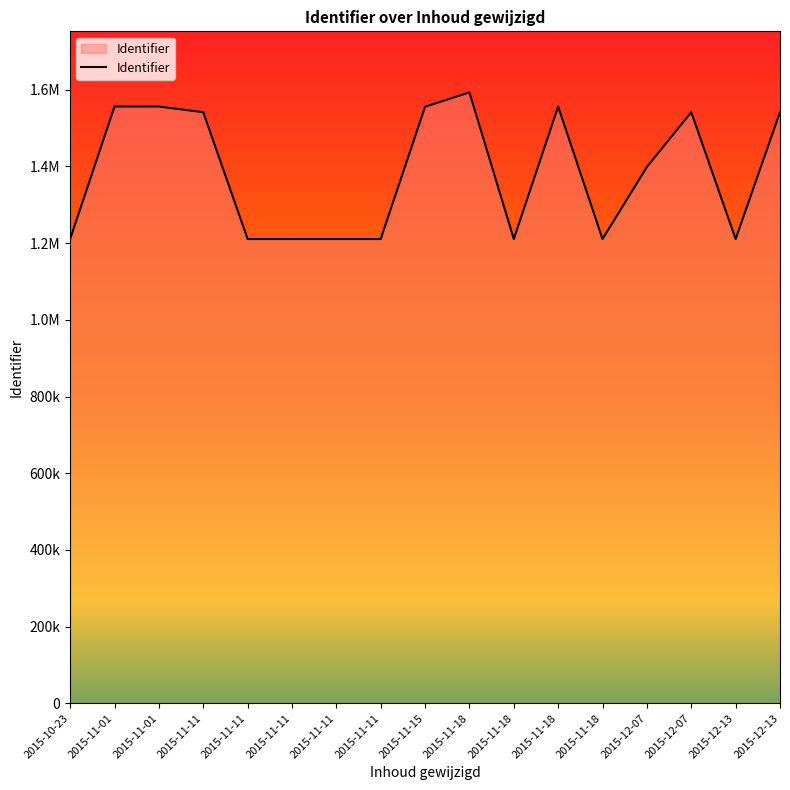

The chart shows a value of 1210589 at 2015-11-11. True or false?

True